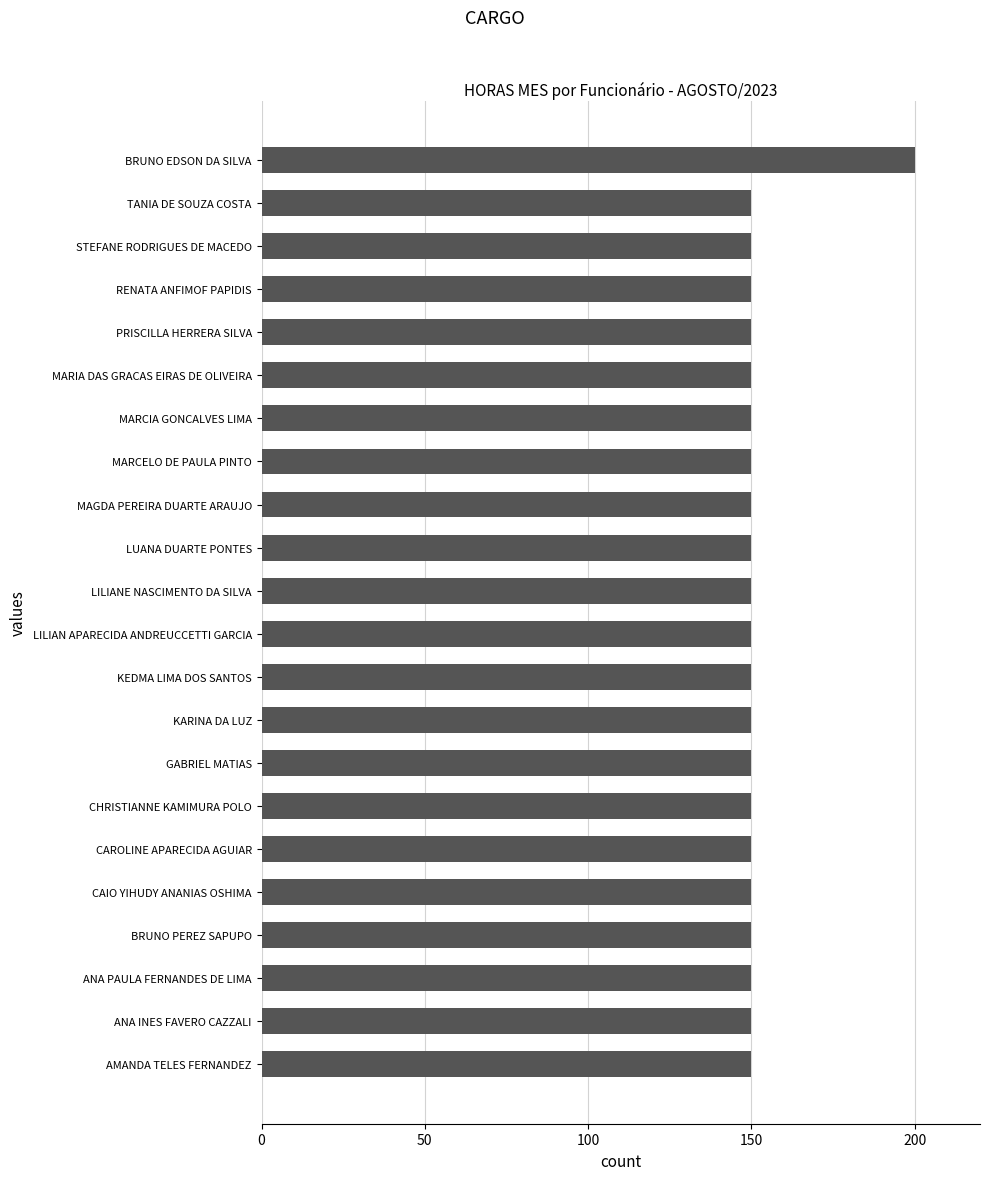

What is the change in value from GABRIEL MATIAS to BRUNO EDSON DA SILVA?

+50